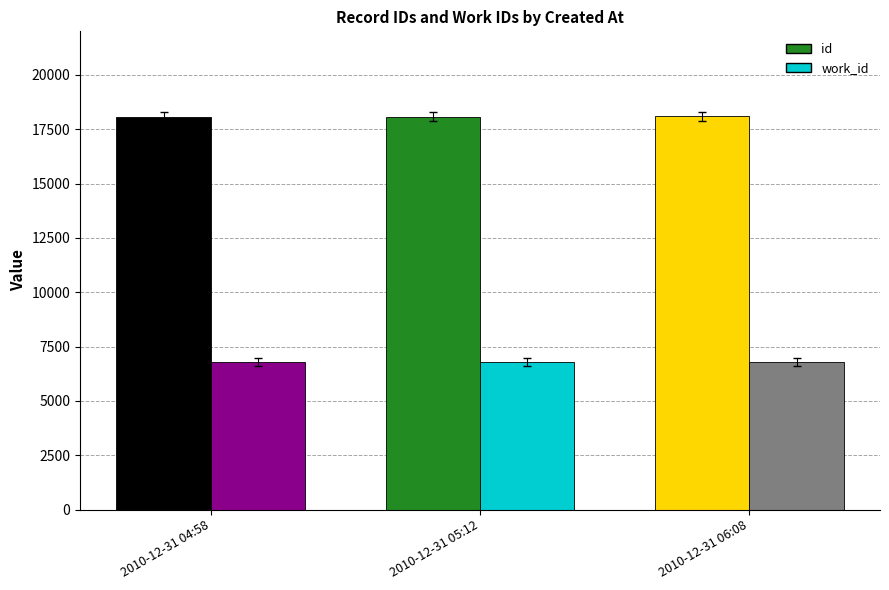

Rank the series by their maximum value, from lowest to highest.

work_id, id